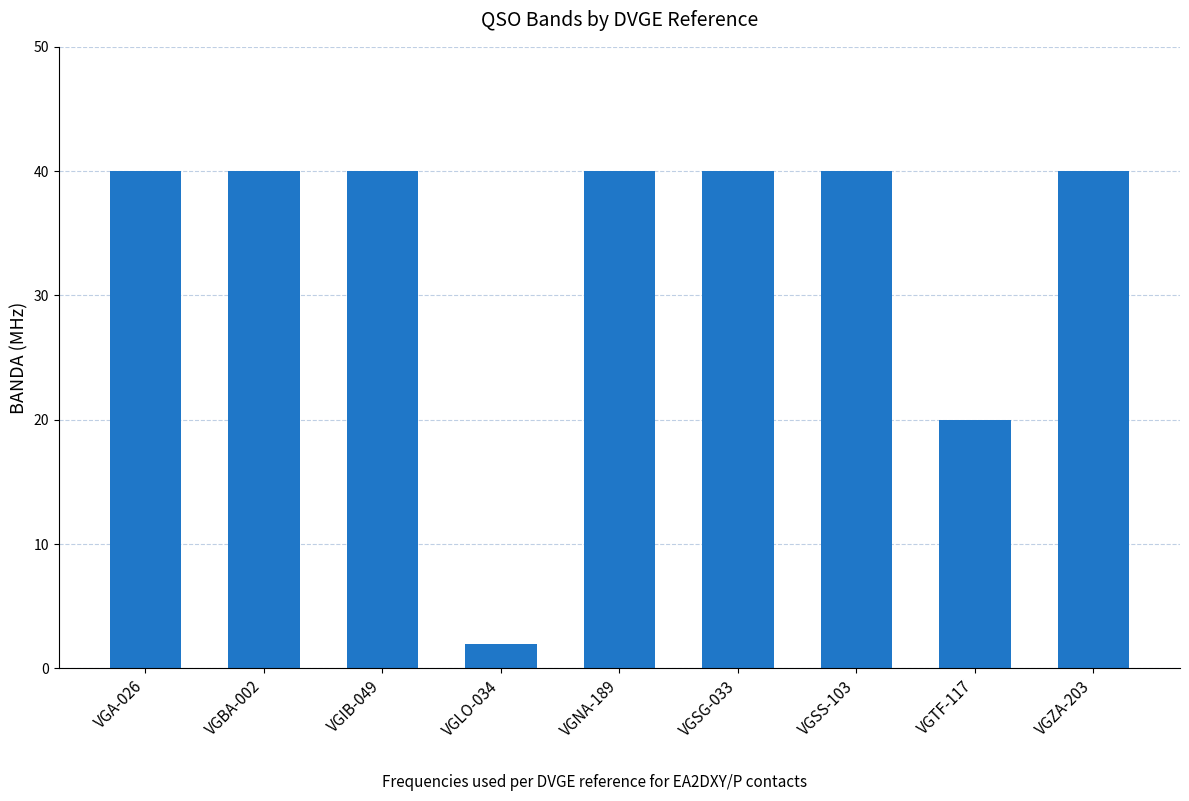

Are the bars horizontal?

No